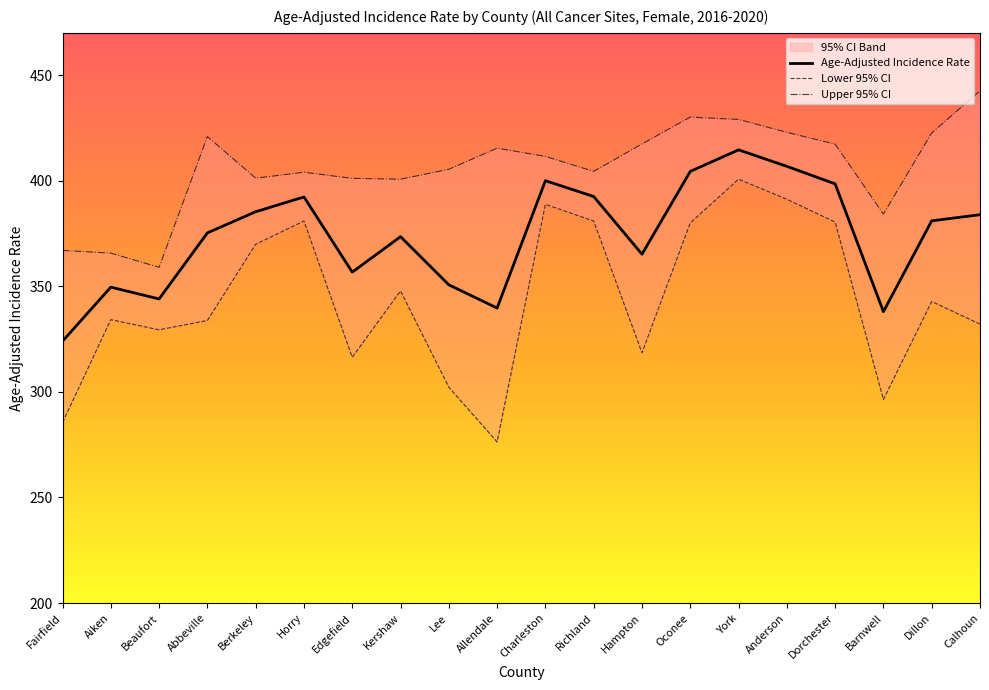

What is the total value across all series at Lee?

1058.3